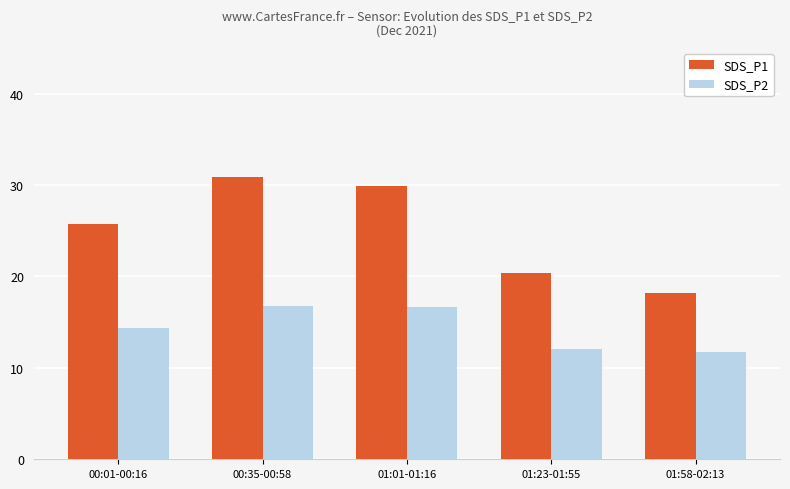

At which label does SDS_P1 first exceed 25?

00:01-00:16